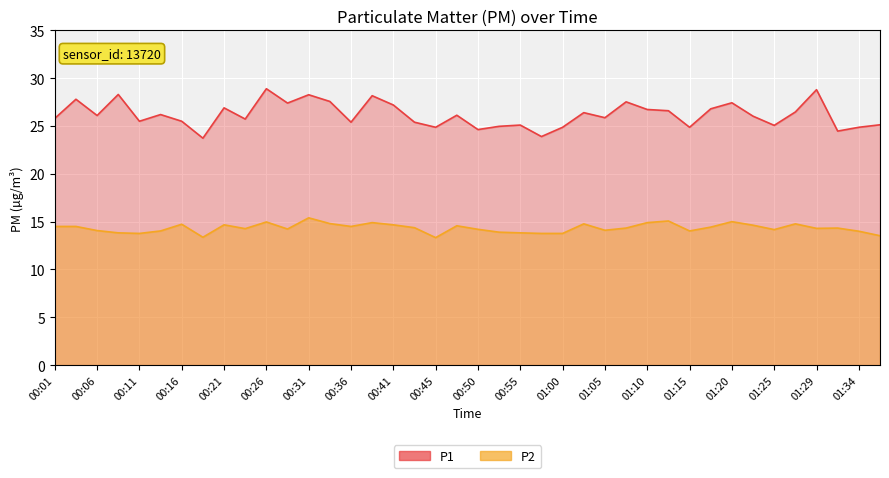

Reading left to right, extract all data points from this chart.

P1: 00:01=25.8	00:03=27.8	00:06=26.1	00:08=28.3	00:11=25.5	00:13=26.2	00:16=25.5	00:18=23.7	00:21=26.9	00:23=25.7	00:26=28.9	00:28=27.4	00:31=28.3	00:33=27.6	00:36=25.4	00:38=28.2	00:41=27.2	00:43=25.4	00:45=24.9	00:48=26.1	00:50=24.6	00:53=25.0	00:55=25.1	00:58=23.9	01:00=24.9	01:03=26.4	01:05=25.9	01:07=27.5	01:10=26.7	01:12=26.6	01:15=24.9	01:17=26.8	01:20=27.4	01:22=26.0	01:25=25.1	01:27=26.5	01:29=28.8	01:32=24.5	01:34=24.9	01:37=25.1
P2: 00:01=14.5	00:03=14.5	00:06=14.1	00:08=13.8	00:11=13.8	00:13=14.0	00:16=14.7	00:18=13.4	00:21=14.7	00:23=14.3	00:26=15.0	00:28=14.2	00:31=15.4	00:33=14.8	00:36=14.5	00:38=14.9	00:41=14.7	00:43=14.4	00:45=13.3	00:48=14.6	00:50=14.2	00:53=13.9	00:55=13.8	00:58=13.8	01:00=13.8	01:03=14.8	01:05=14.1	01:07=14.3	01:10=14.9	01:12=15.1	01:15=14.0	01:17=14.4	01:20=15.0	01:22=14.6	01:25=14.2	01:27=14.8	01:29=14.3	01:32=14.3	01:34=14.0	01:37=13.5